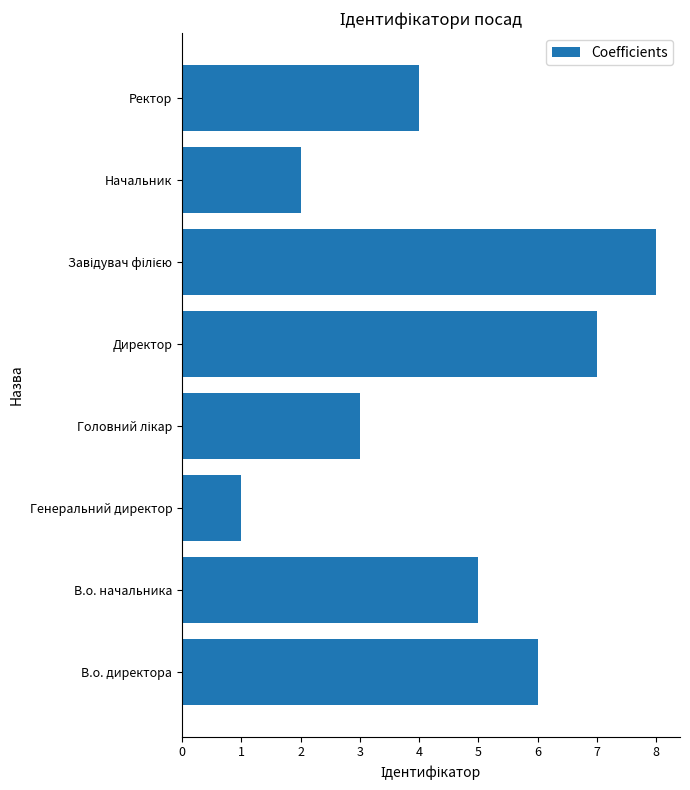

Reading bottom to top, extract all data points from this chart.

6	5	1	3	7	8	2	4